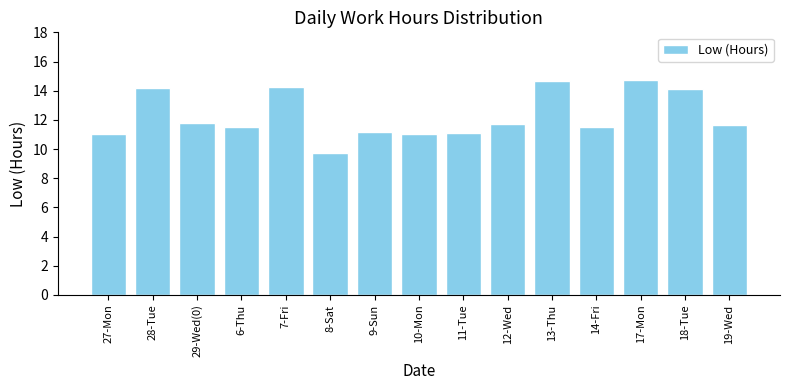

How many bars are there in total?

15